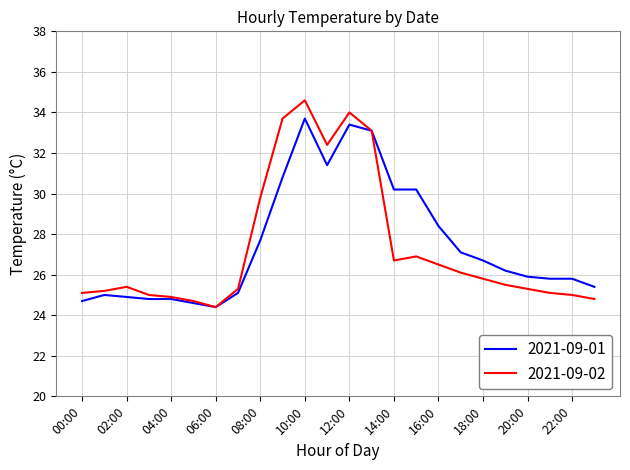

What are all the series names shown in the legend?

2021-09-01, 2021-09-02